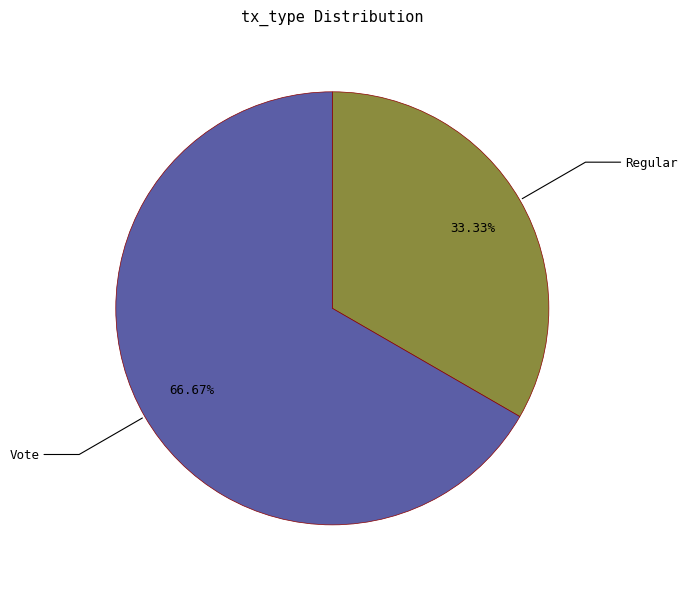

What is the majority slice?

Vote